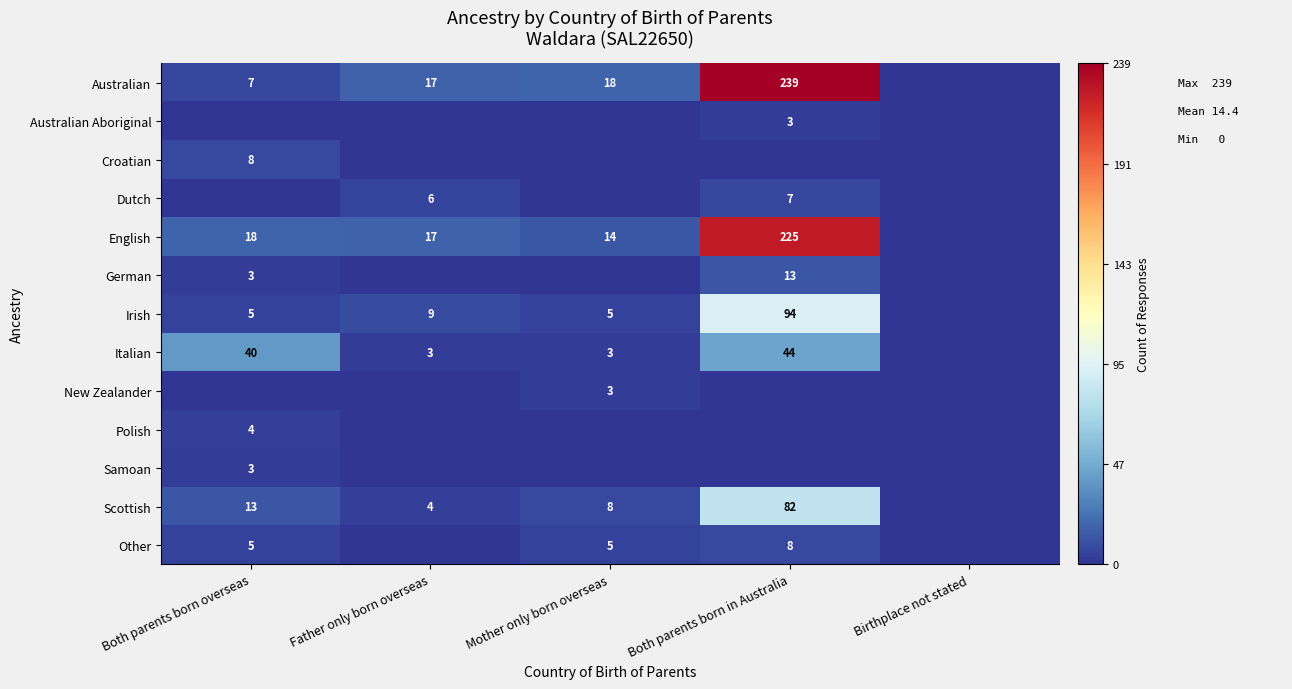

At which category does the chart reach its peak across all series?

Both parents born in Australia